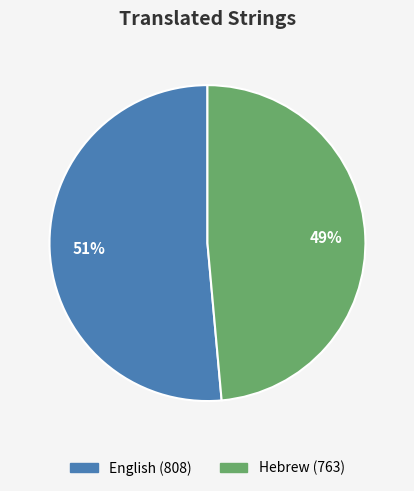

Between English and Hebrew, which is larger?

English